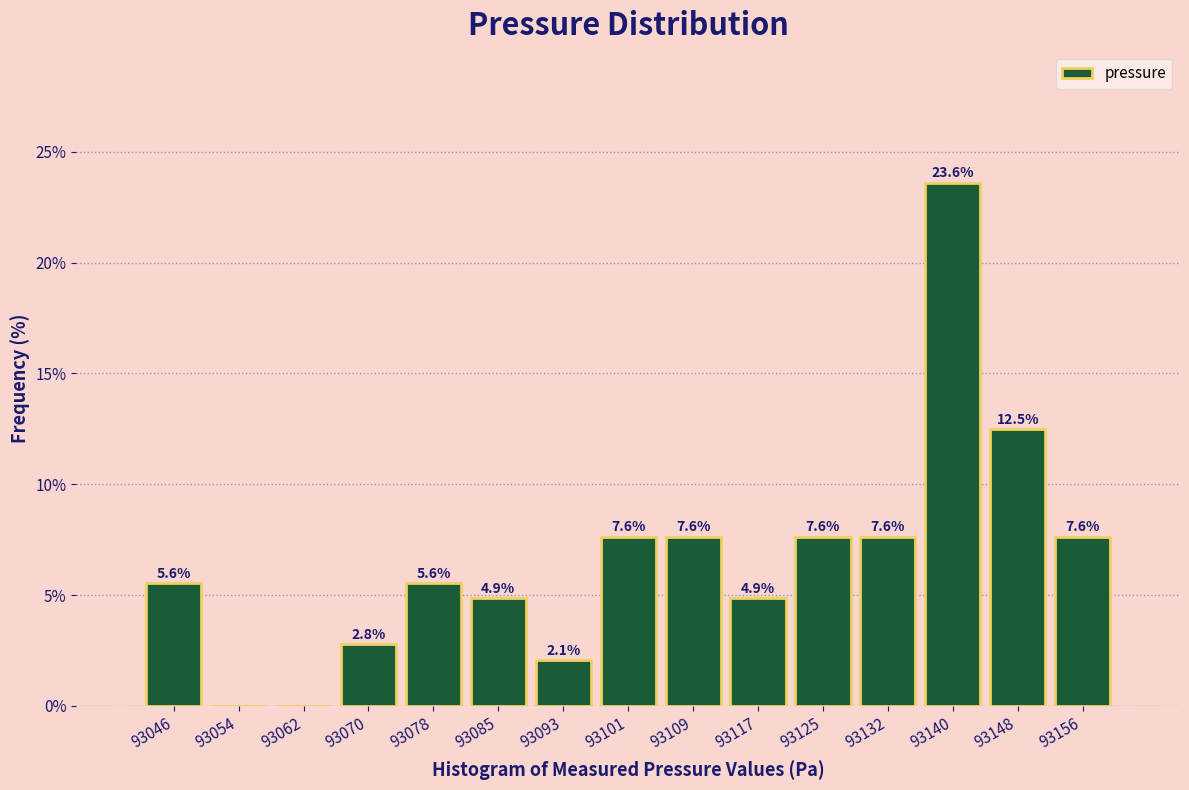

Over which range of the x-axis is the bar tallest?

93136 to 93144